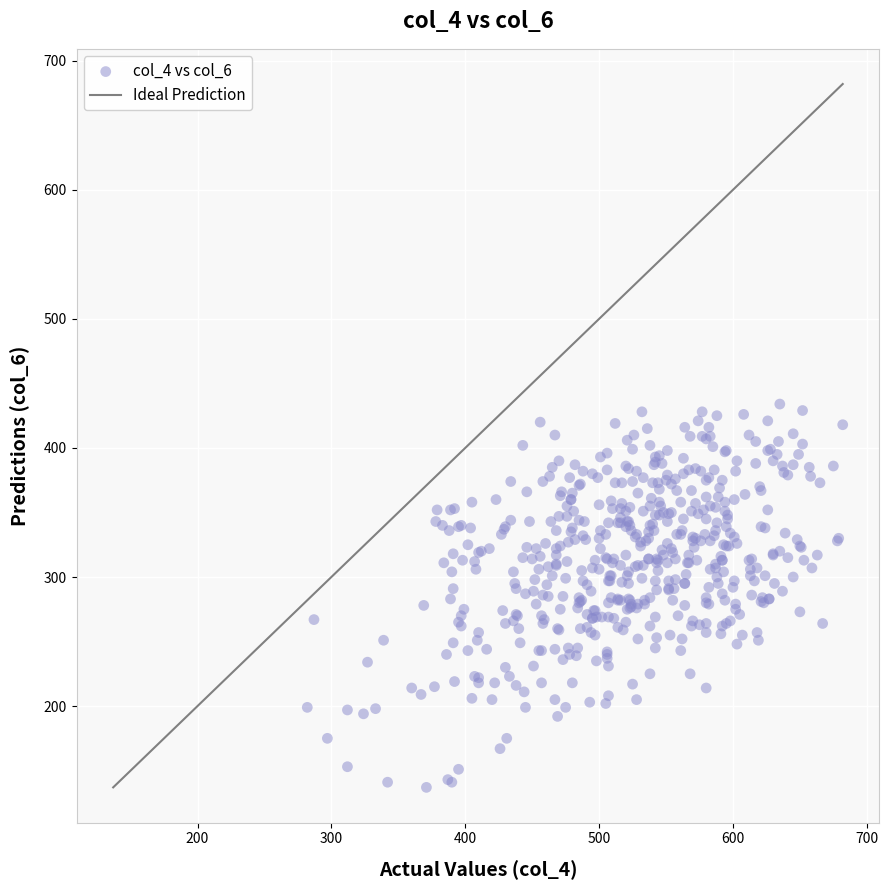

What is the range of Y values (max minus min)?

297